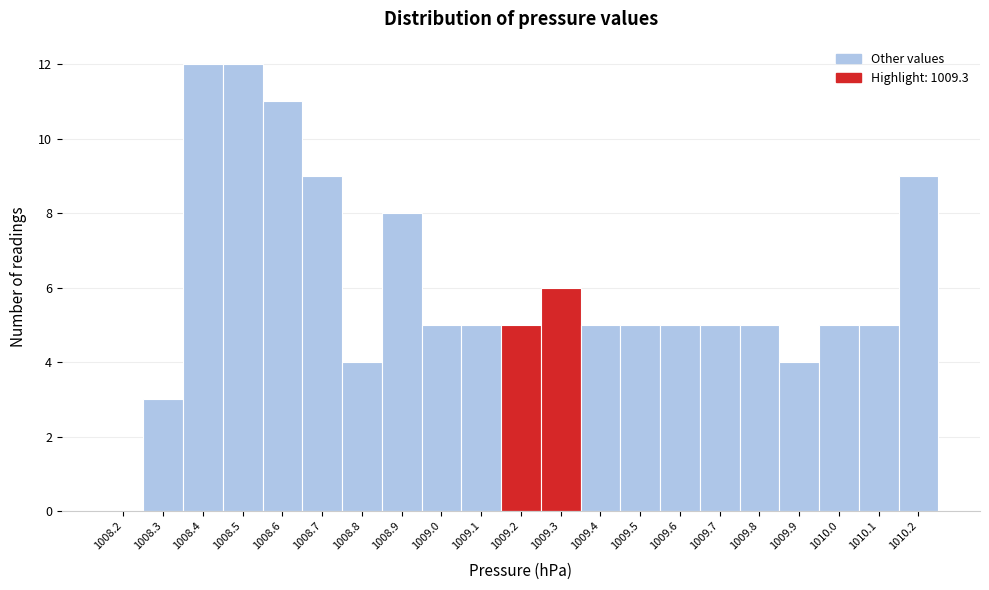

Reading right to left, transcribe all the data shown in this chart.

1010.2=9	1010.1=5	1010.0=5	1009.9=4	1009.8=5	1009.7=5	1009.6=5	1009.5=5	1009.4=5	1009.3=6	1009.2=5	1009.1=5	1009.0=5	1008.9=8	1008.8=4	1008.7=9	1008.6=11	1008.5=12	1008.4=12	1008.3=3	1008.2=0